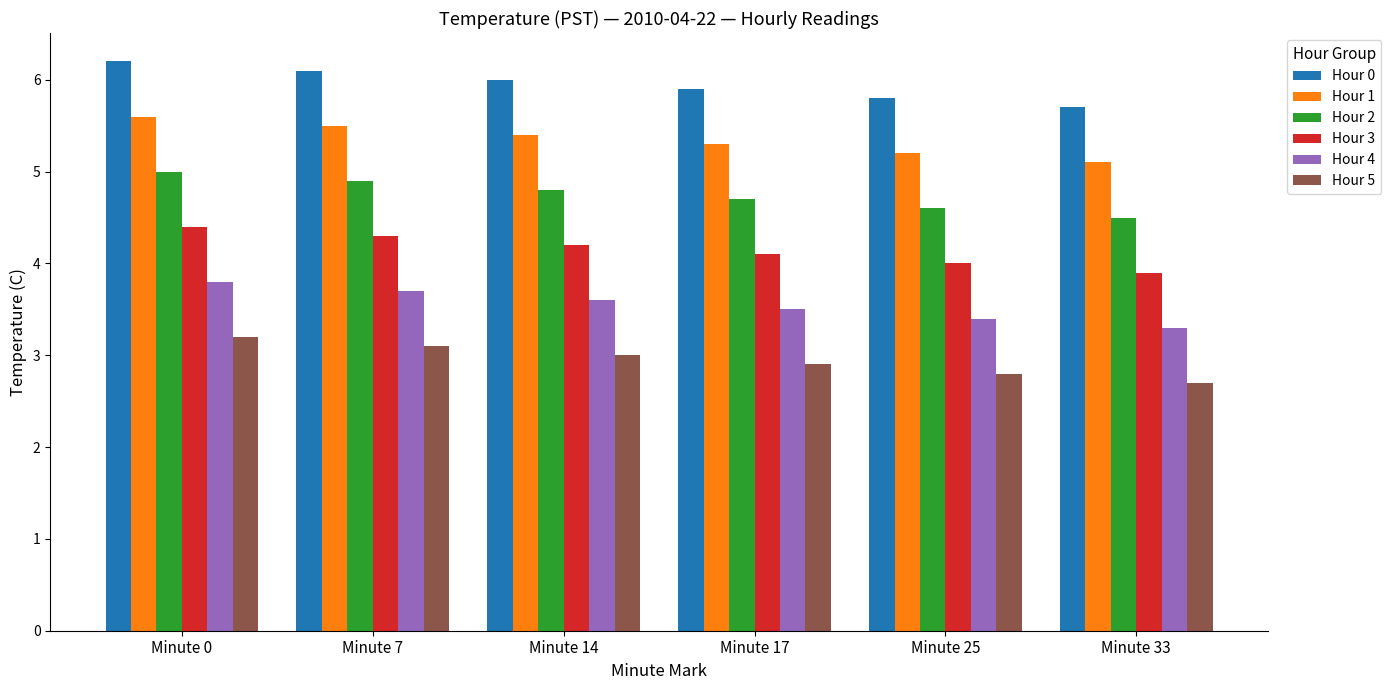

Which label corresponds to the largest value in the chart?

Minute 0